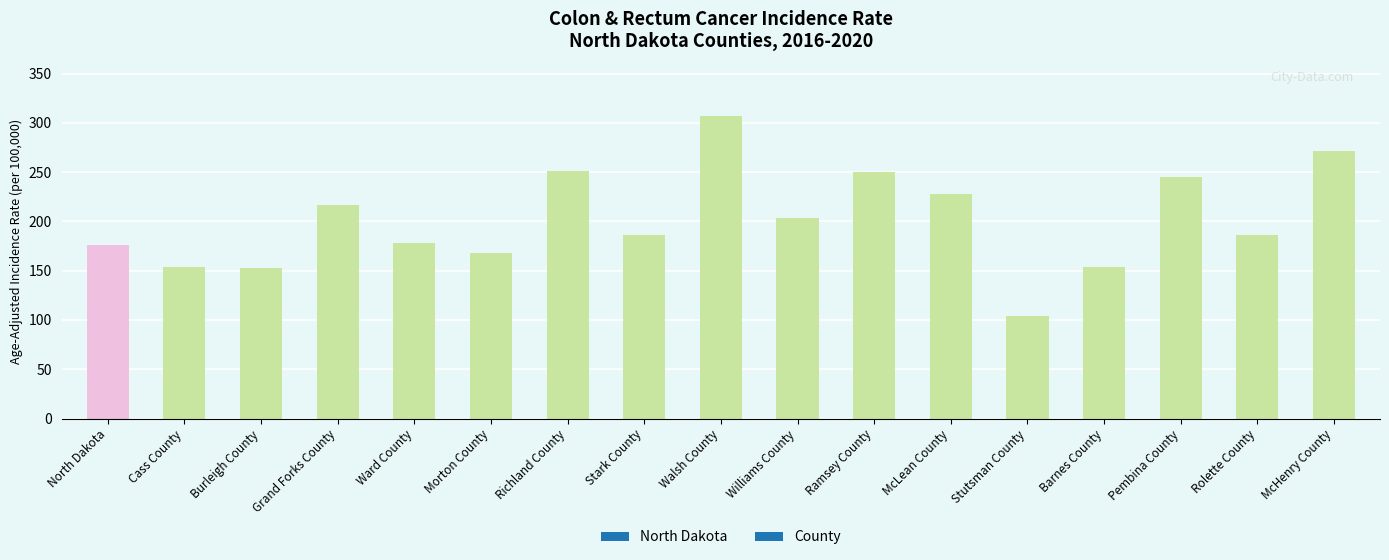

What is the approximate value at Ward County?

178.5